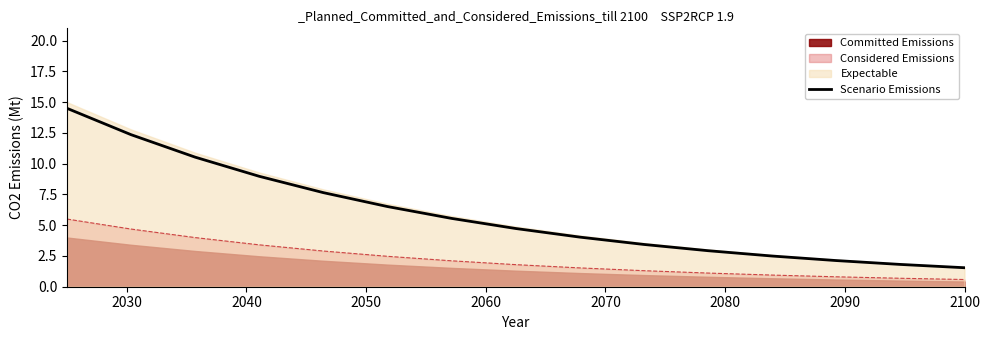

What is the maximum value for Considered Emissions?

5.5